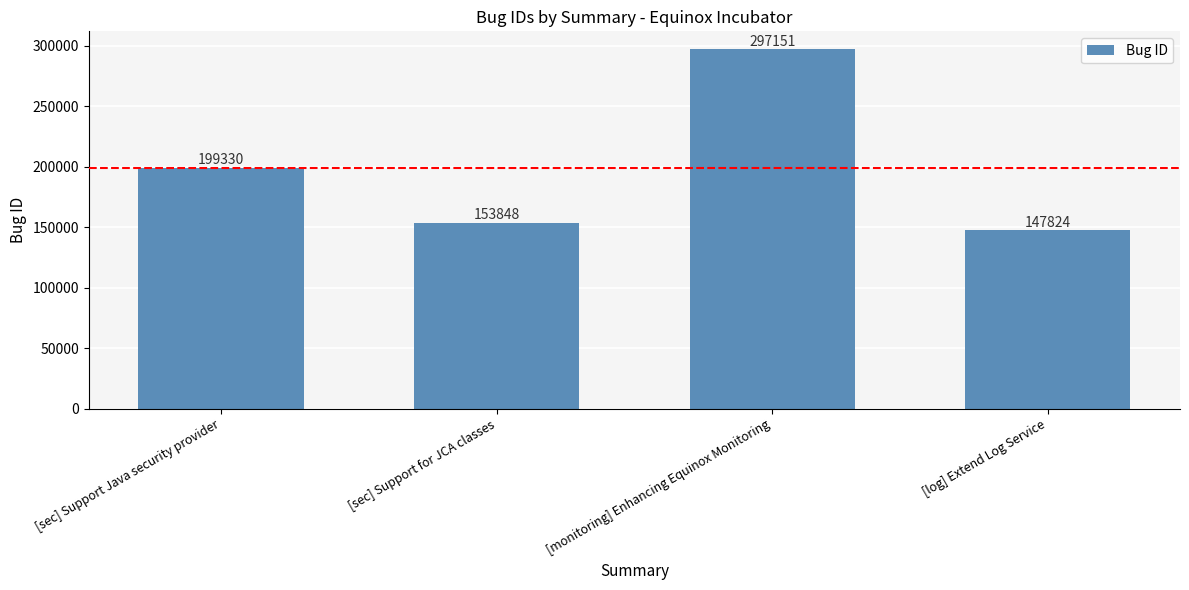

The chart shows a value of 297151 at [monitoring] Enhancing Equinox Monitoring. True or false?

True